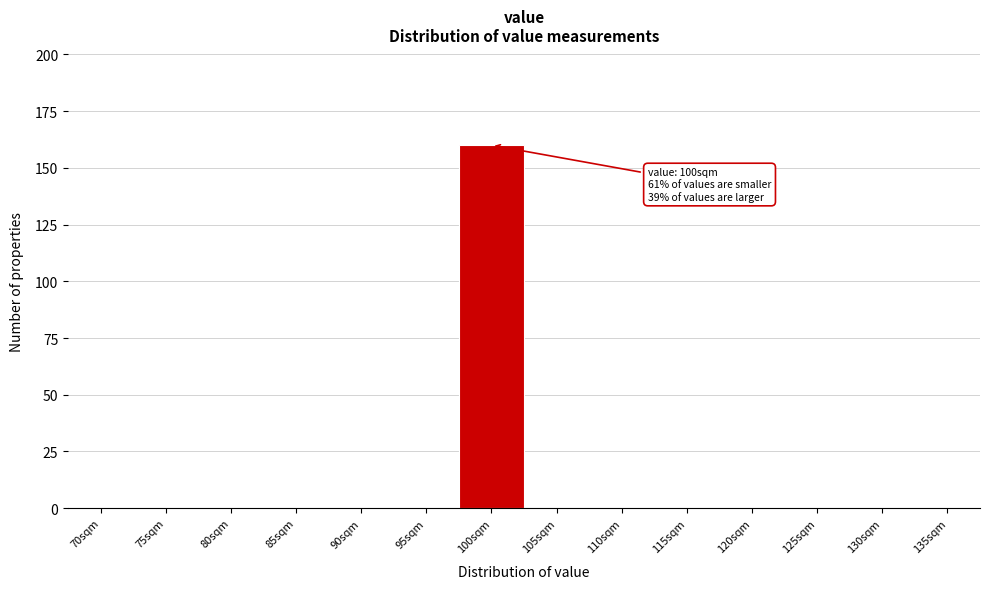

Reading left to right, list all the values displayed in this chart.

70sqm=0	75sqm=0	80sqm=0	85sqm=0	90sqm=0	95sqm=0	100sqm=160	105sqm=0	110sqm=0	115sqm=0	120sqm=0	125sqm=0	130sqm=0	135sqm=0